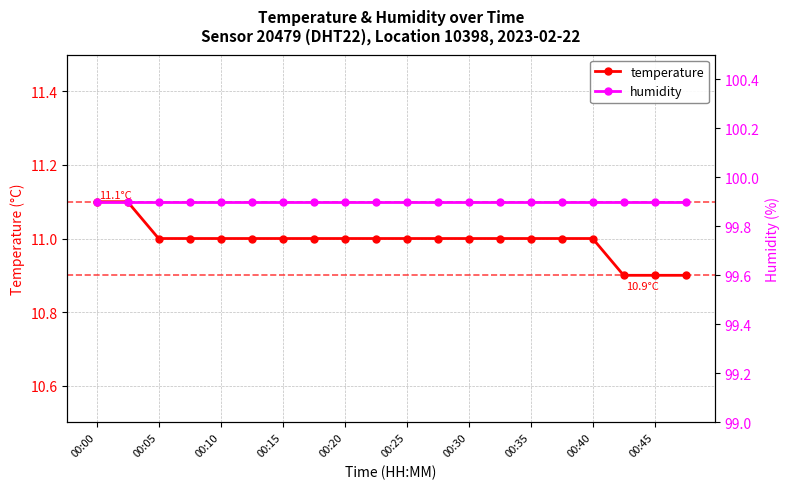

Rank the series at 11 from lowest to highest value.

temperature, humidity